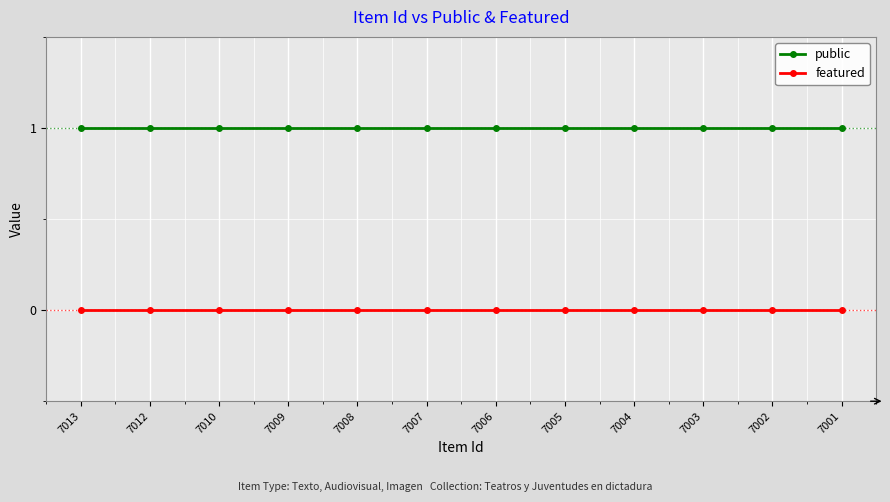

True or false: public and featured intersect in this chart.

False